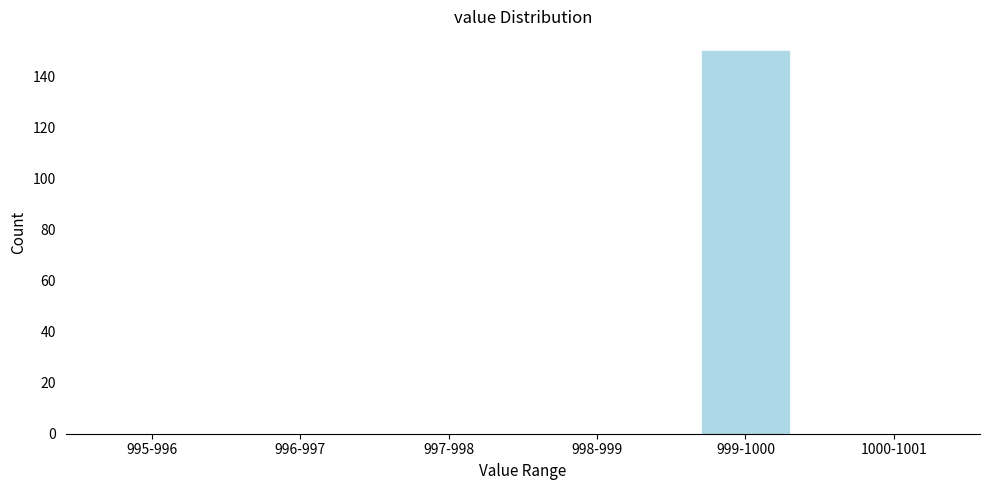

Reading left to right, list all the values displayed in this chart.

995-996=0	996-997=0	997-998=0	998-999=0	999-1000=150	1000-1001=0